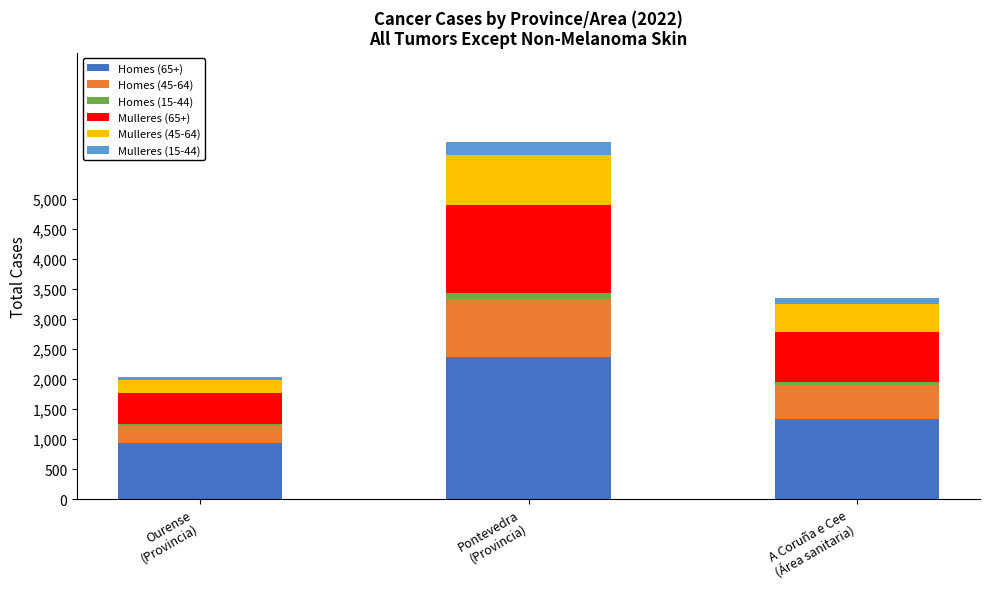

Reading left to right, transcribe the values for Homes (65+).

938	2362	1328